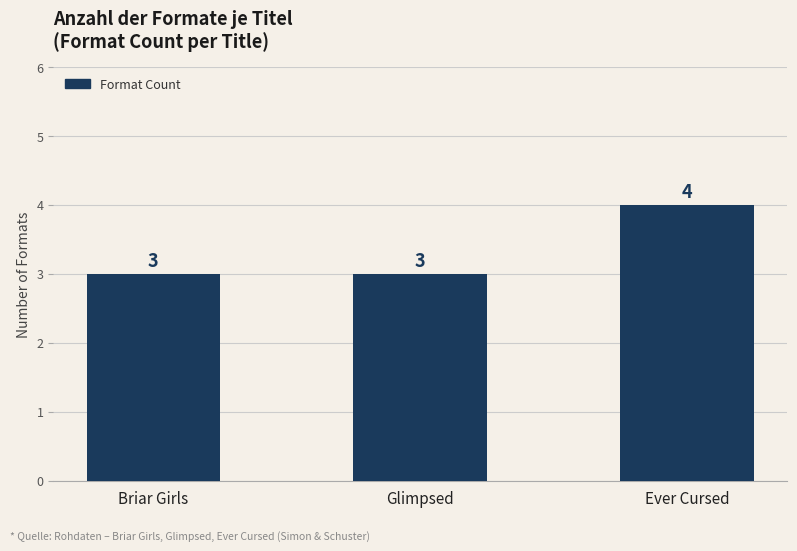

What is the average value?

3